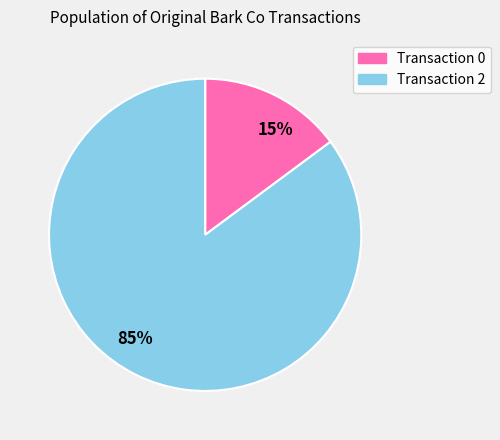

Approximately how many times larger is the value at Transaction 2 compared to Transaction 0?

5.7